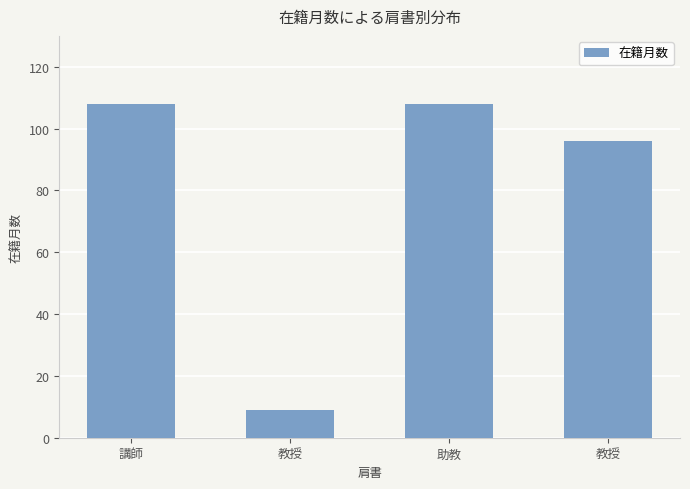

How many data points are less than 108?

2